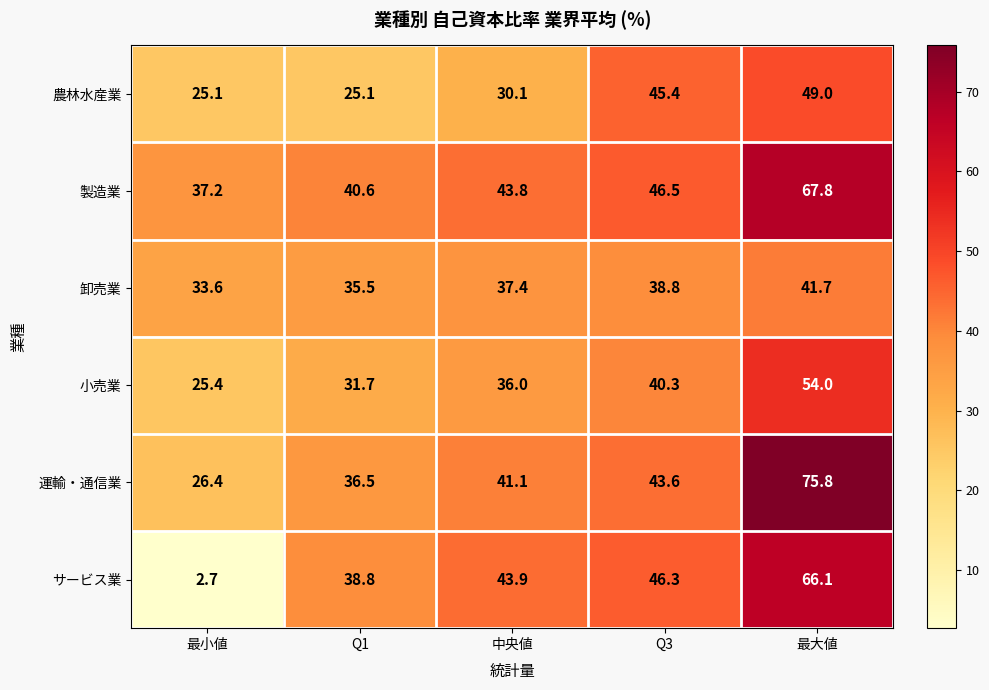

What is the sum of the サービス業 values at 最小値 and 最大値?

68.8